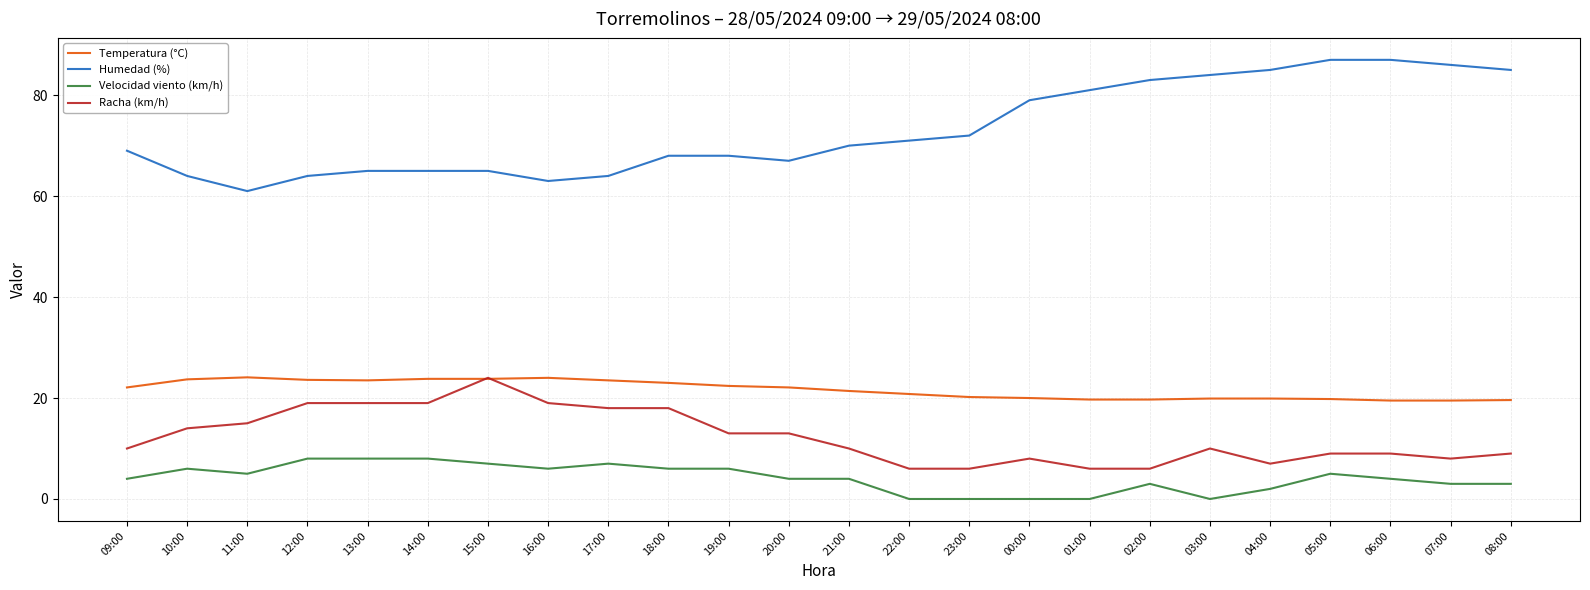

At 06:00, list the series in order from smallest to largest.

Velocidad viento (km/h), Racha (km/h), Temperatura (°C), Humedad (%)